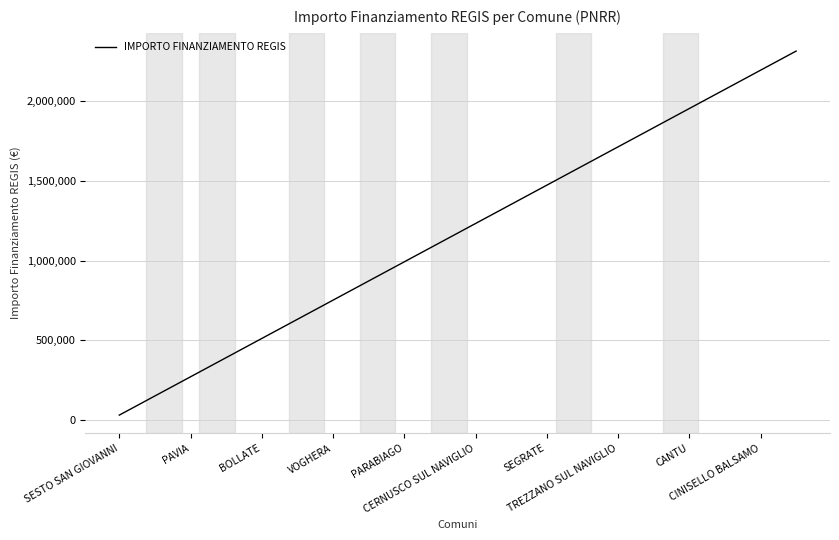

What is the greatest value displayed?

2311297